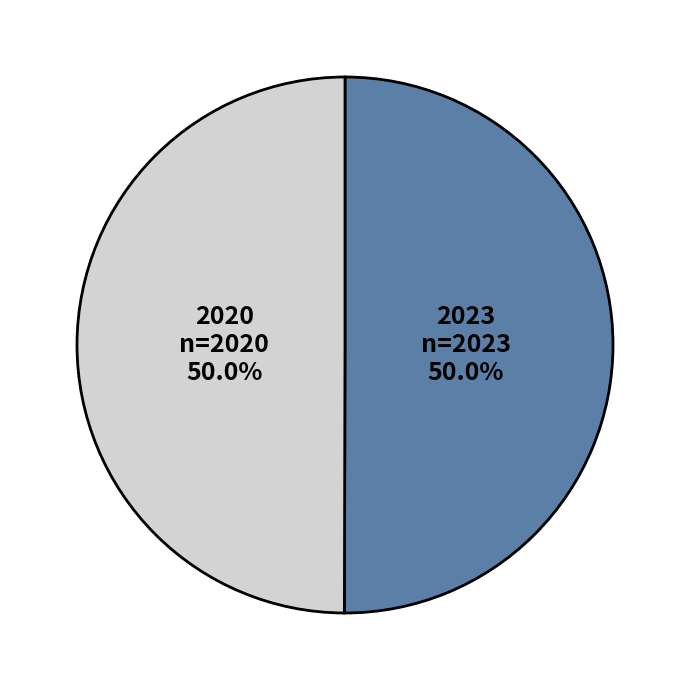

True or false: 2020 accounts for 55% of the total.

False